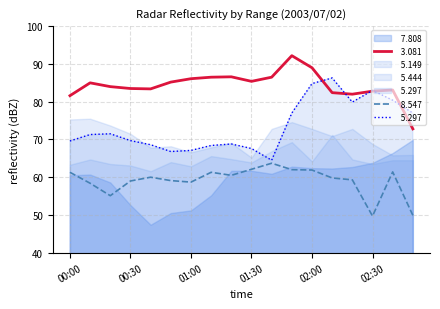

What is the total value across all series at 00:40?

212.0